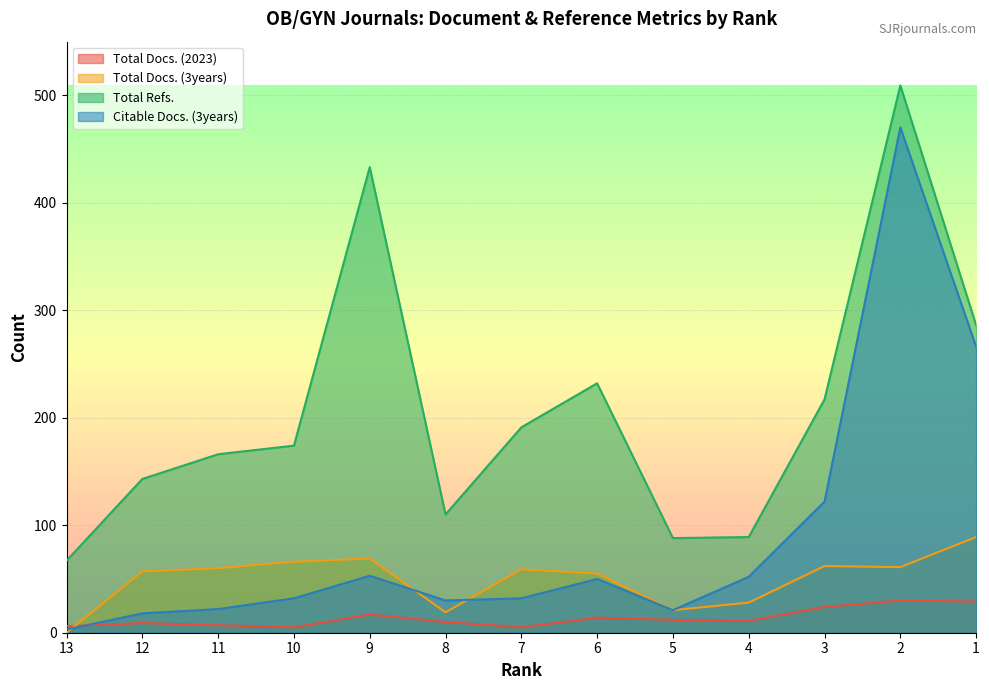

True or false: Total Docs. (3years) has a value of 99 at 11.

False